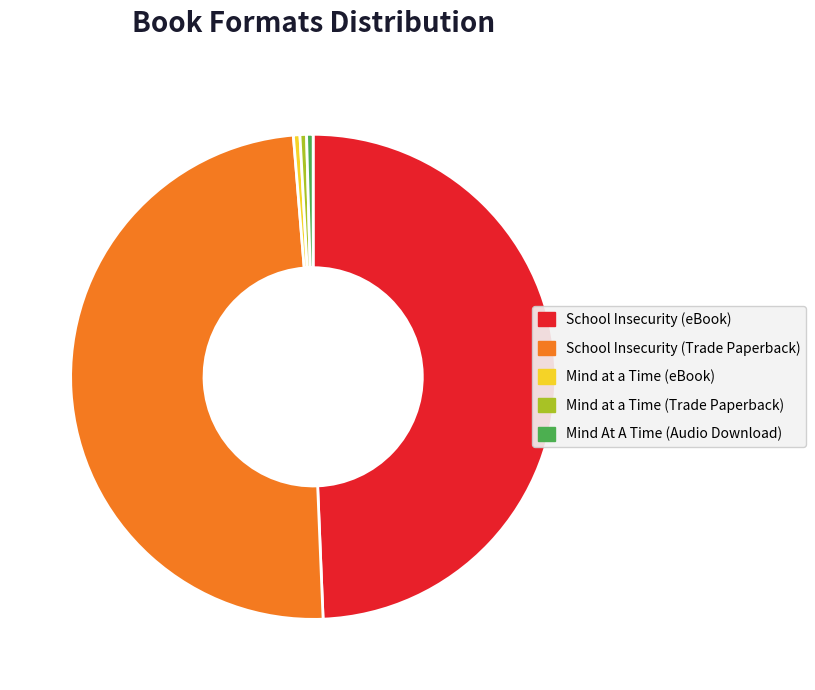

Does School Insecurity (eBook) represent more than half of the total?

No